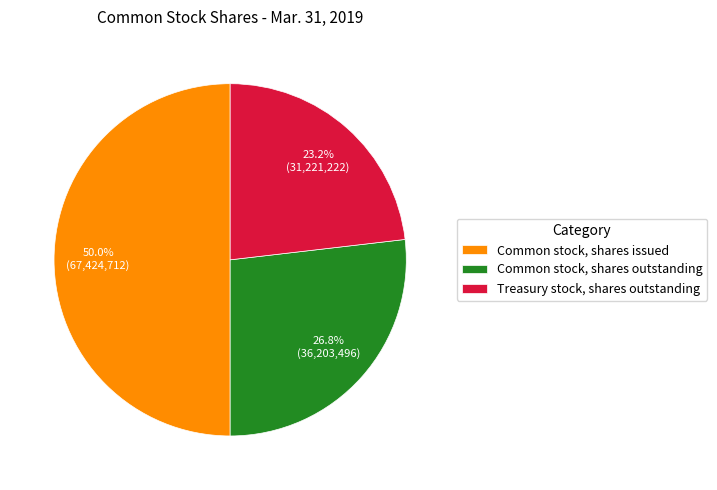

How many slices are in this pie chart?

3